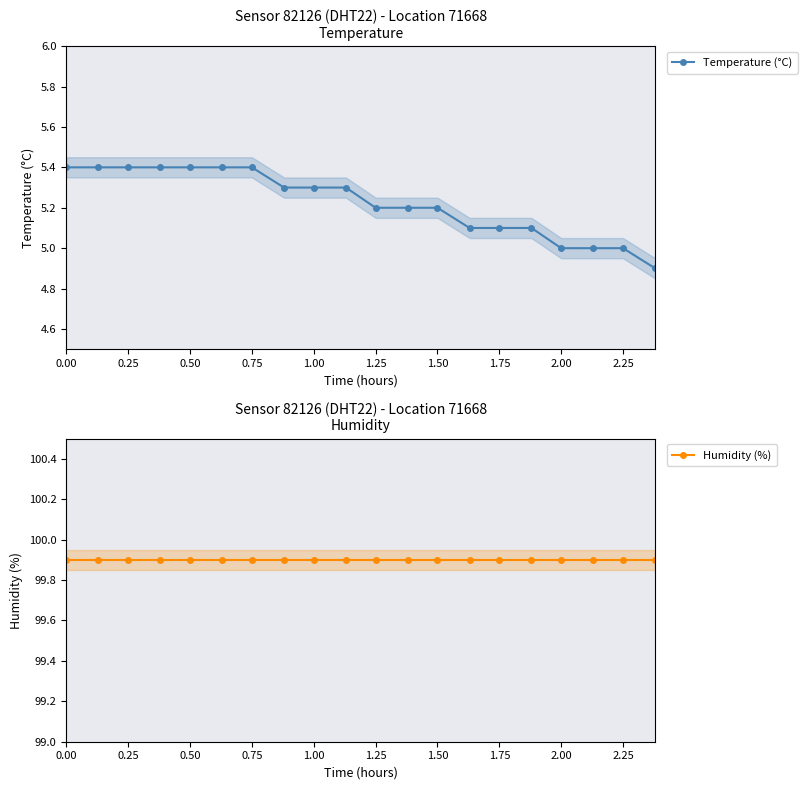

Is it true that Temperature (°C) equals 3.4 at 0.50?

False